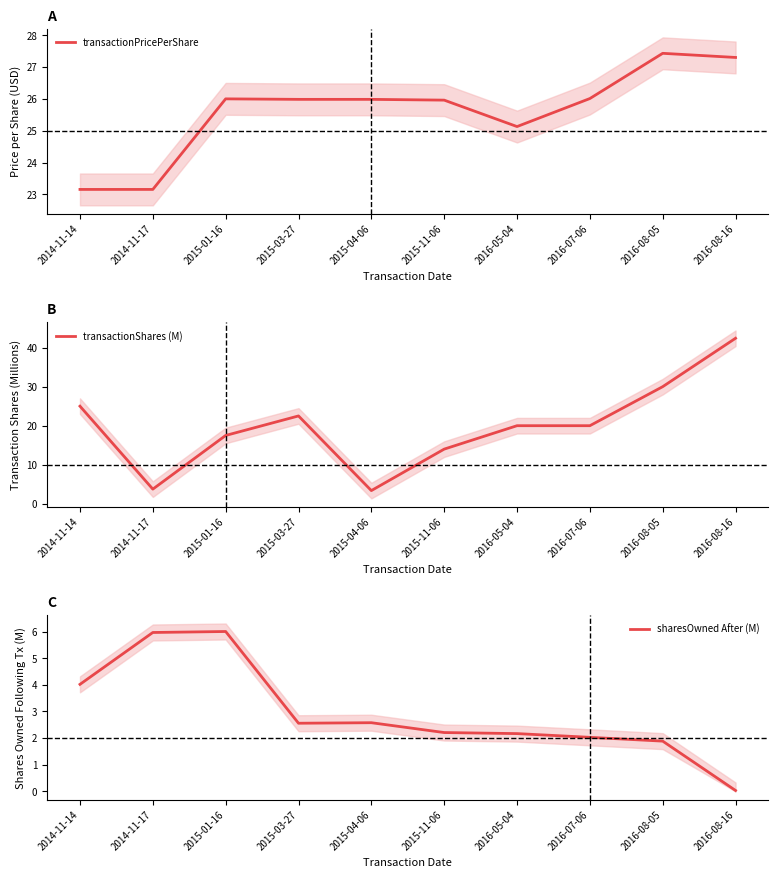

What is the spread (max minus min) of values at 2014-11-17?

19.4